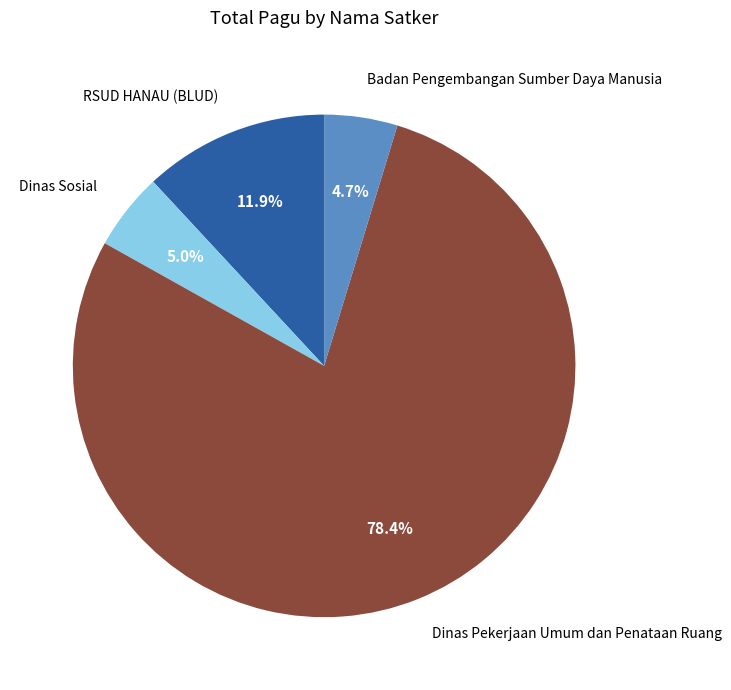

Does Dinas Pekerjaan Umum dan Penataan Ruang account for over 50% of the chart?

Yes